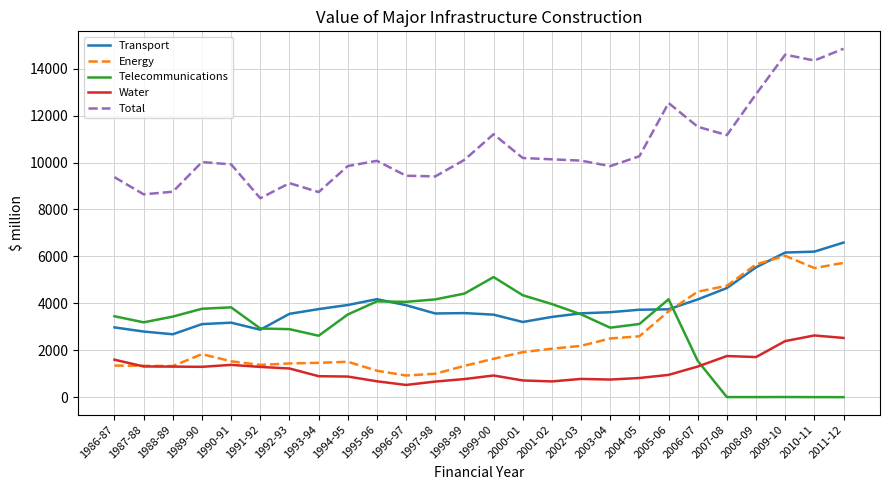

Is the value of Energy at 1989-90 greater than the value of Total at 2005-06?

No